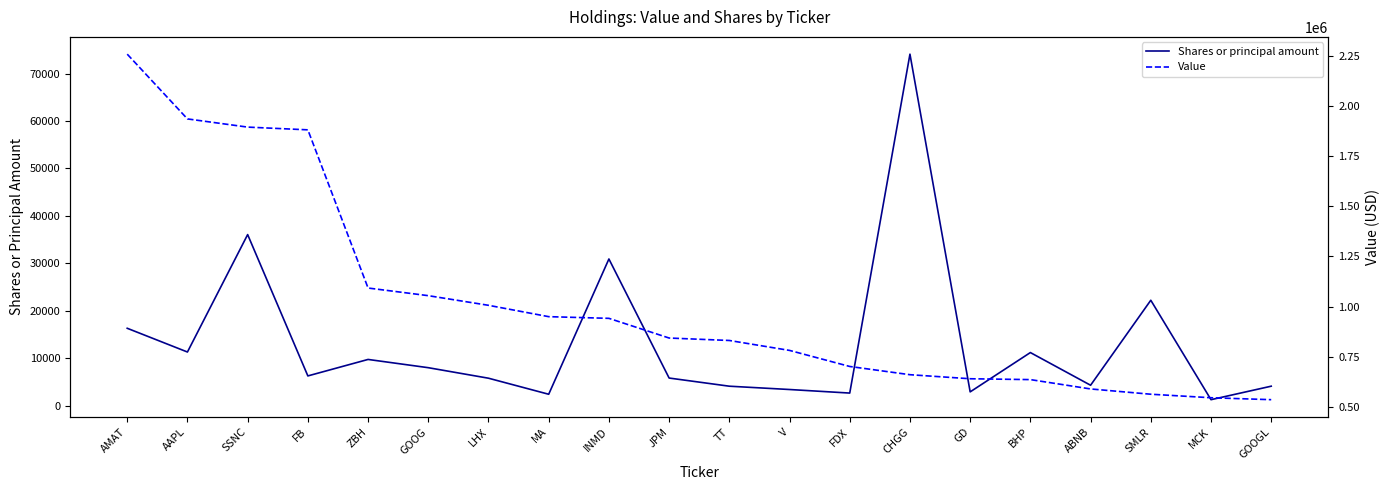

Which category has the highest value in the Shares or principal amount series?

CHGG